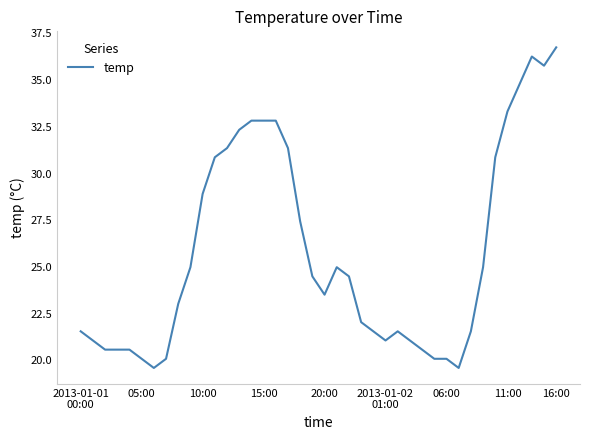

What is the minimum value shown in the chart?

19.6